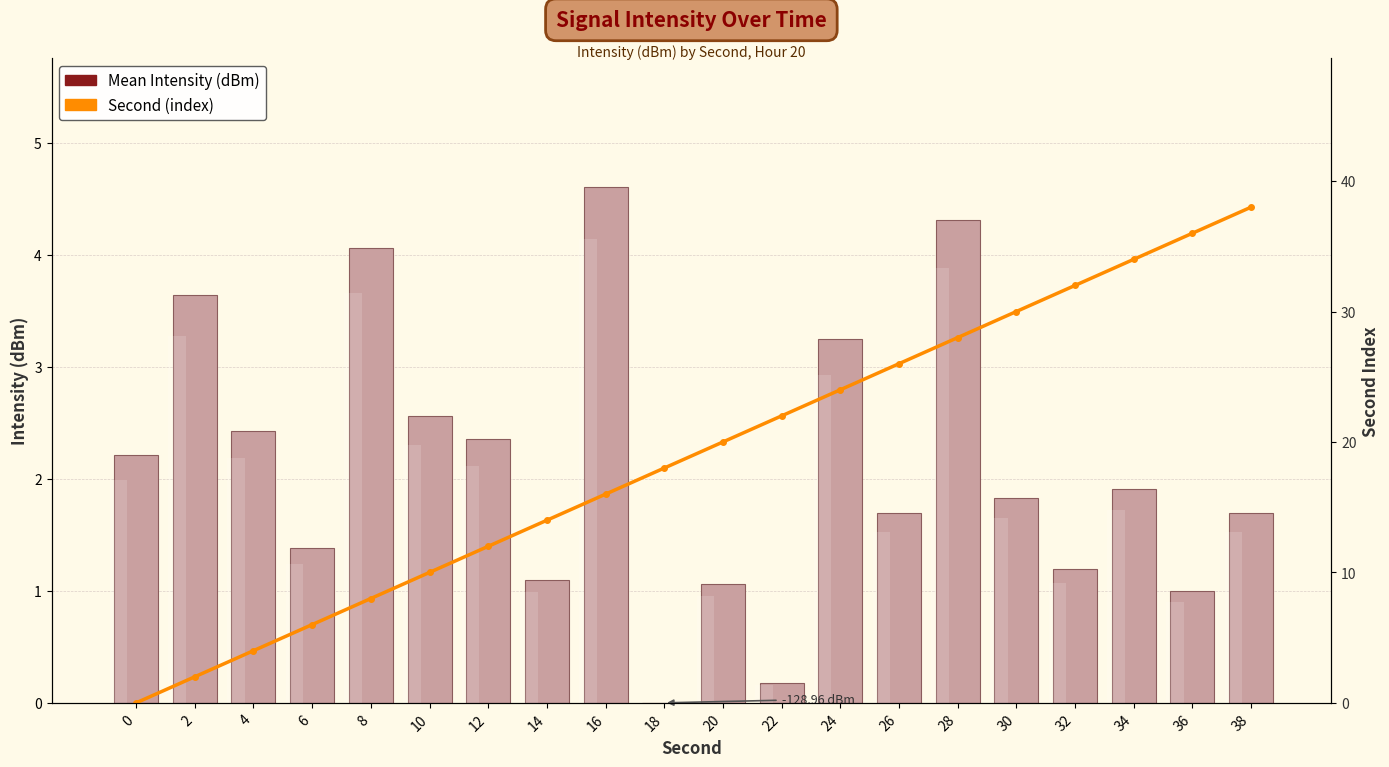

What value does the Second (index) series have at 6?

6.0